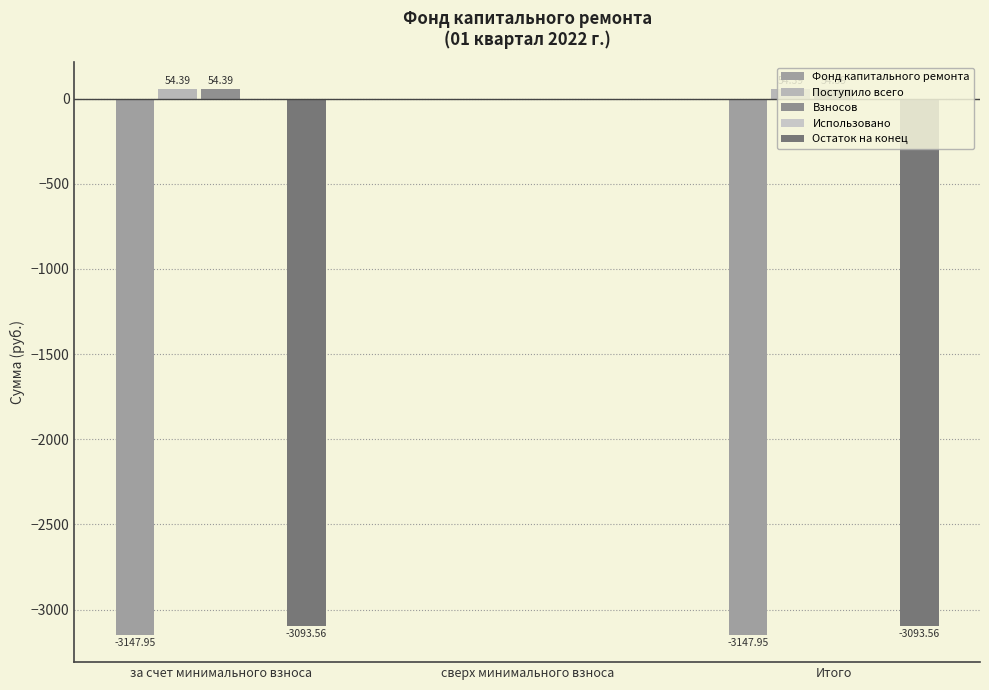

Reading right to left, extract all data points from this chart.

Фонд капитального ремонта: Итого=-3147.9	сверх минимального взноса=0.0	за счет минимального взноса=-3147.9
Поступило всего: Итого=54.4	сверх минимального взноса=0.0	за счет минимального взноса=54.4
Взносов: Итого=54.4	сверх минимального взноса=0.0	за счет минимального взноса=54.4
Использовано: Итого=0.0	сверх минимального взноса=0.0	за счет минимального взноса=0.0
Остаток на конец: Итого=-3093.6	сверх минимального взноса=0.0	за счет минимального взноса=-3093.6